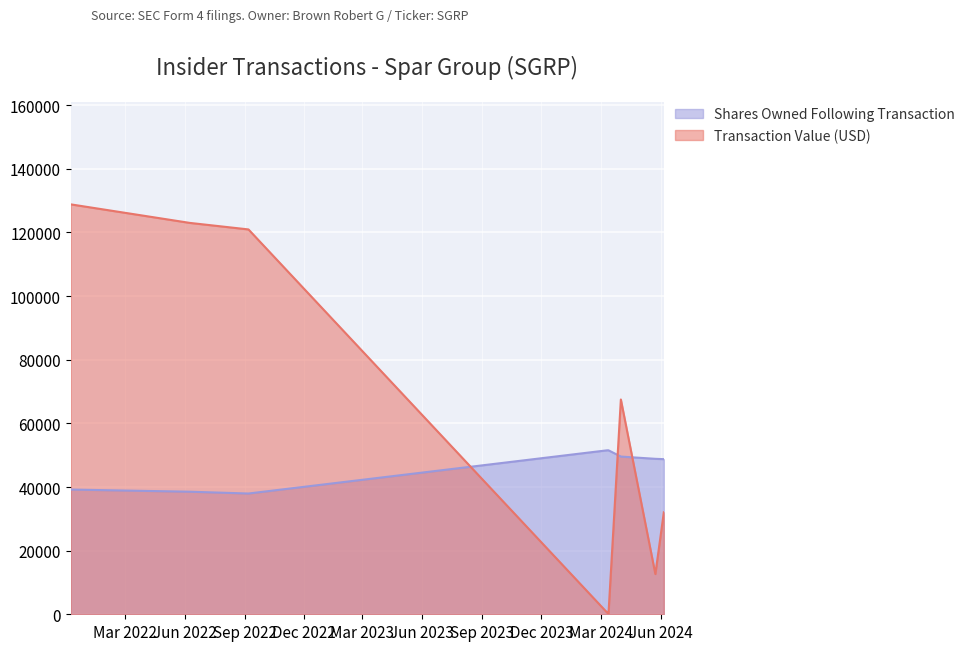

What is the total value across all series at 2024-05-24?

61500.5